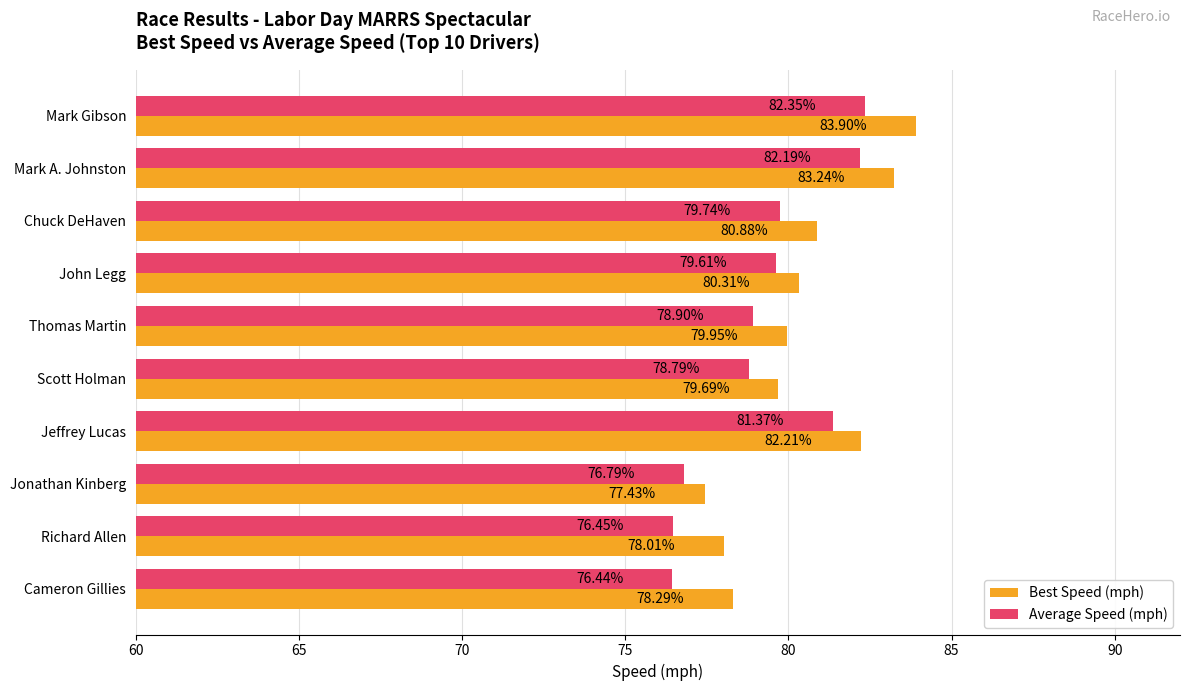

What is the average value of the Average Speed (mph) series?

79.3